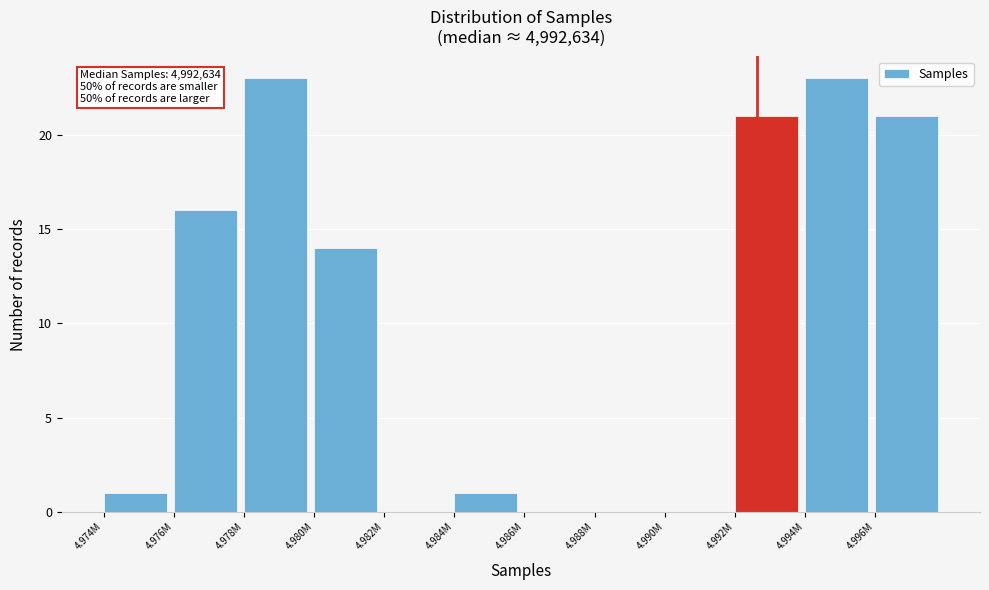

Reading right to left, extract all data points from this chart.

4.996M=21	4.994M=23	4.992M=21	4.990M=0	4.988M=0	4.986M=0	4.984M=1	4.982M=0	4.980M=14	4.978M=23	4.976M=16	4.974M=1